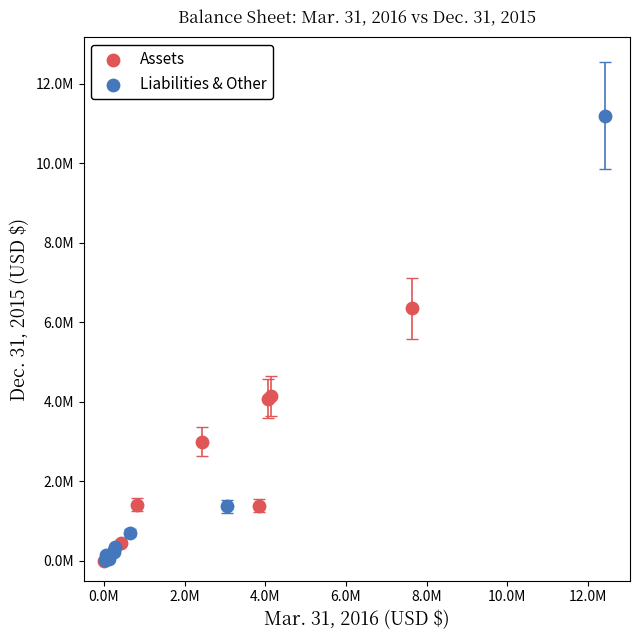

Which series reaches the maximum Y coordinate?

Liabilities & Other